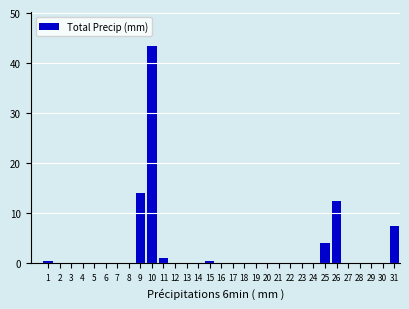

What is the sum of all values?

83.5